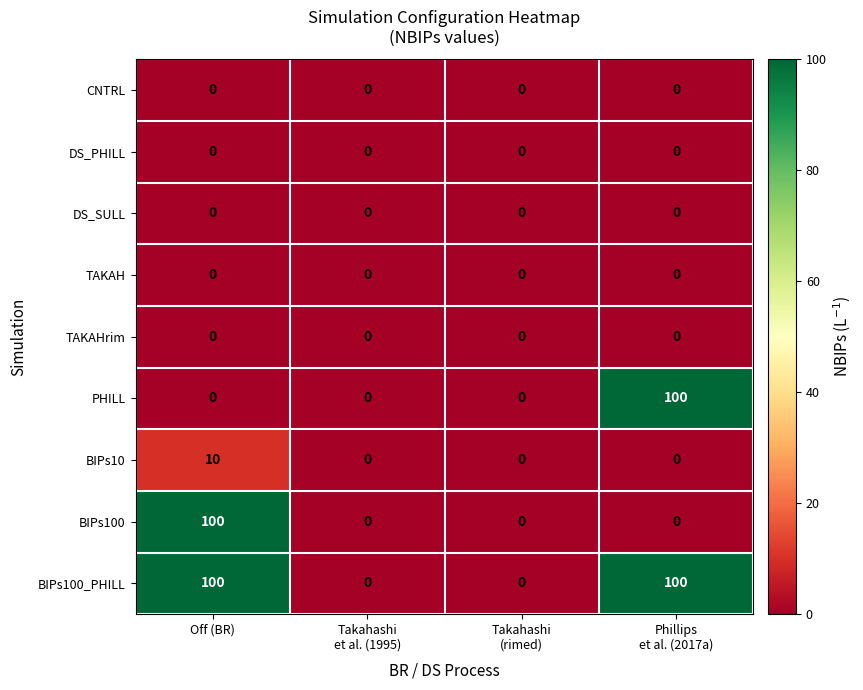

True or false: BIPs10 has a value of 4 at Off (BR).

False